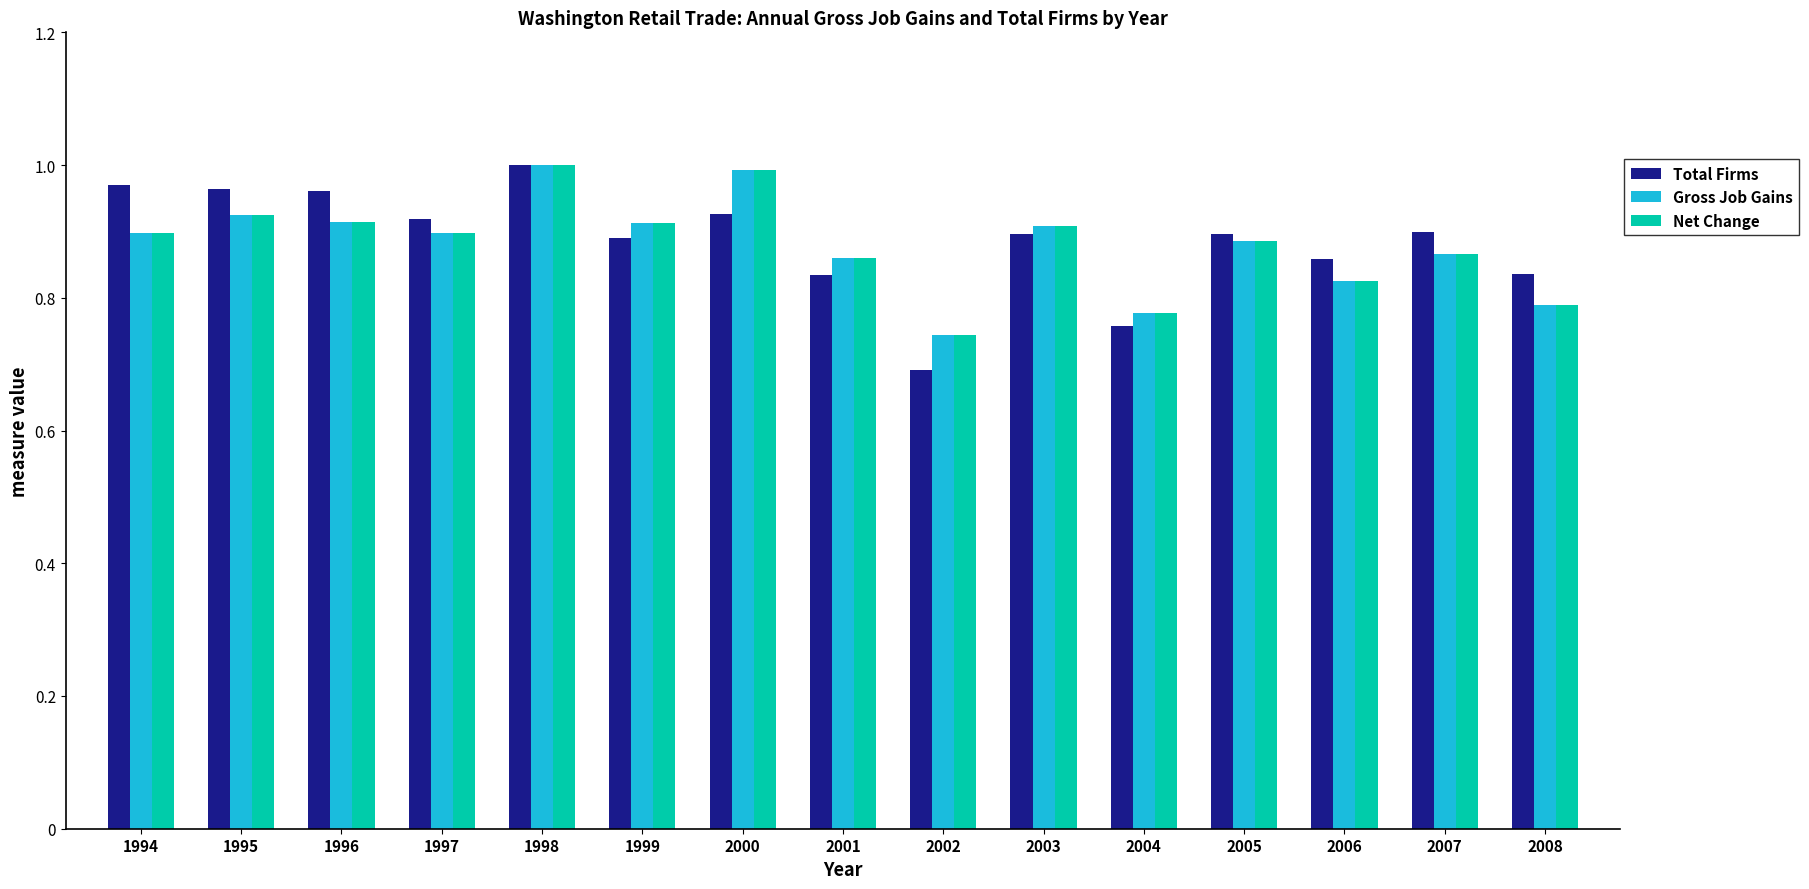

The Net Change series shows 0.4 at 2006. True or false?

False